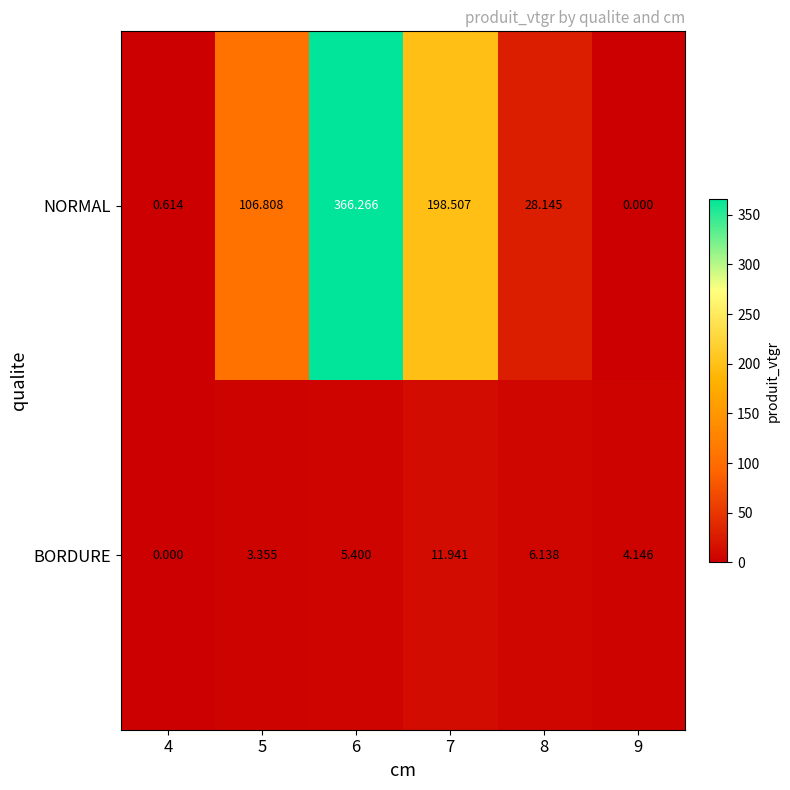

Which series has the largest total across all categories?

NORMAL